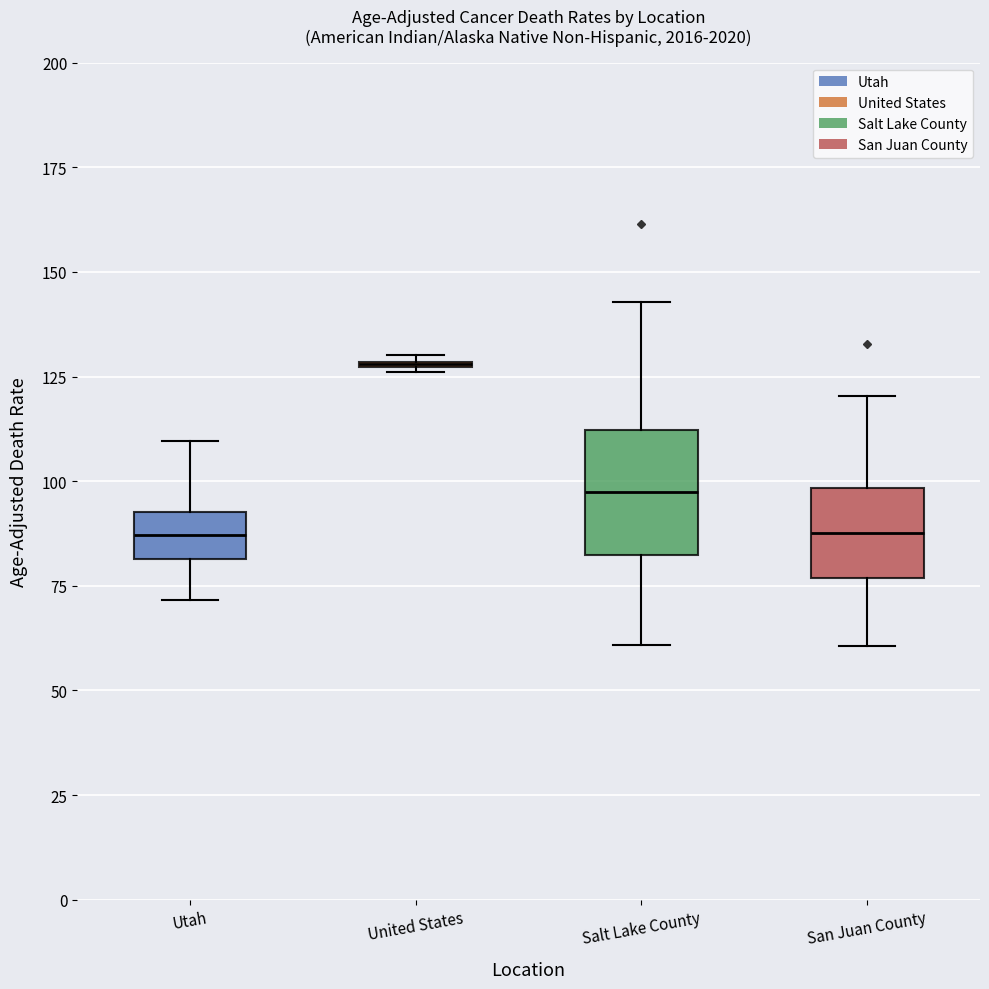

Reading left to right, transcribe this box plot: for each box, give where its median line is, the range the box spans, and where its two whiskers end, as read against the y-axis. The values are not printed on the chart, so give them approximately, as read against the axis.

Utah: median 85, box 80 to 95, whiskers 70 to 110
United States: box collapsed to a line at 130, whiskers 125 to 130
Salt Lake County: median 95, box 80 to 110, whiskers 60 to 145
San Juan County: median 90, box 75 to 100, whiskers 60 to 120